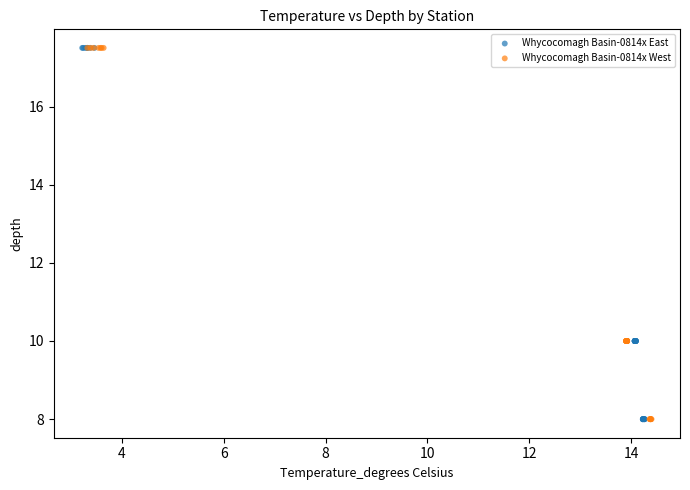

What are all the series names shown in the legend?

Whycocomagh Basin-0814x East, Whycocomagh Basin-0814x West